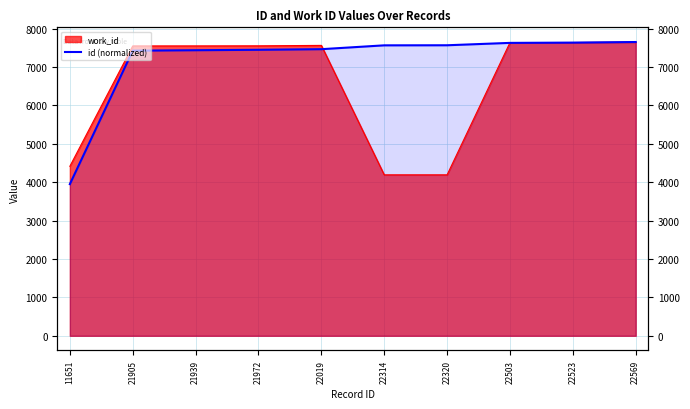

Reading left to right, transcribe all the data shown in this chart.

11651=3950.8	21905=7427.8	21939=7439.4	21972=7450.6	22019=7466.5	22314=7566.5	22320=7568.6	22503=7630.6	22523=7637.4	22569=7653.0